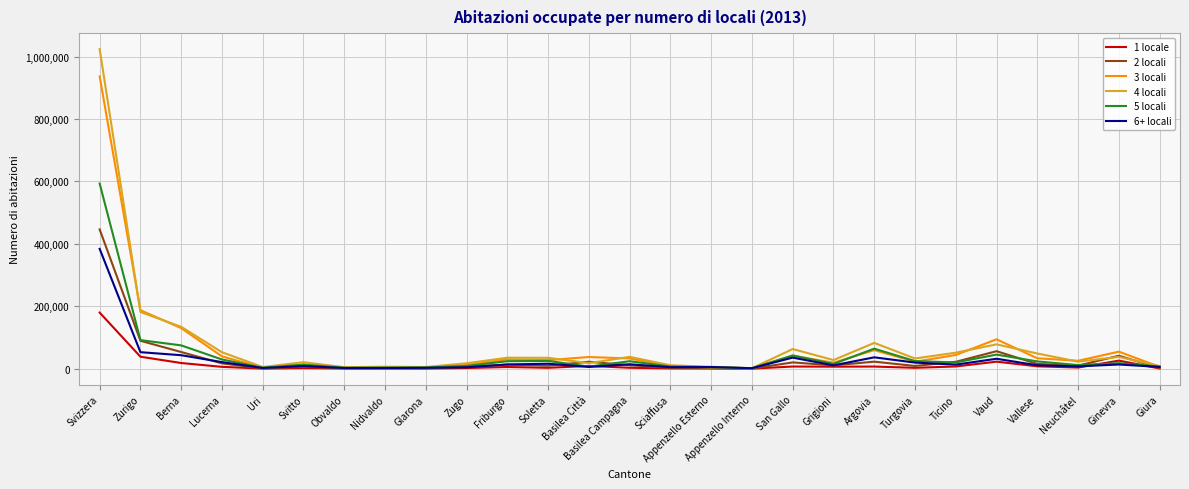

Which series has the widest spread of values?

4 locali